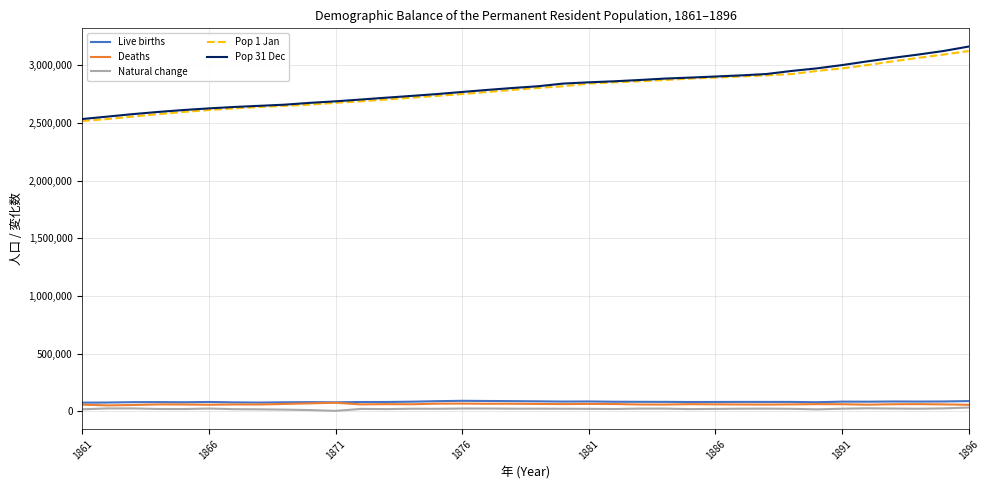

Which series has the largest range (max minus min)?

Pop 31 Dec